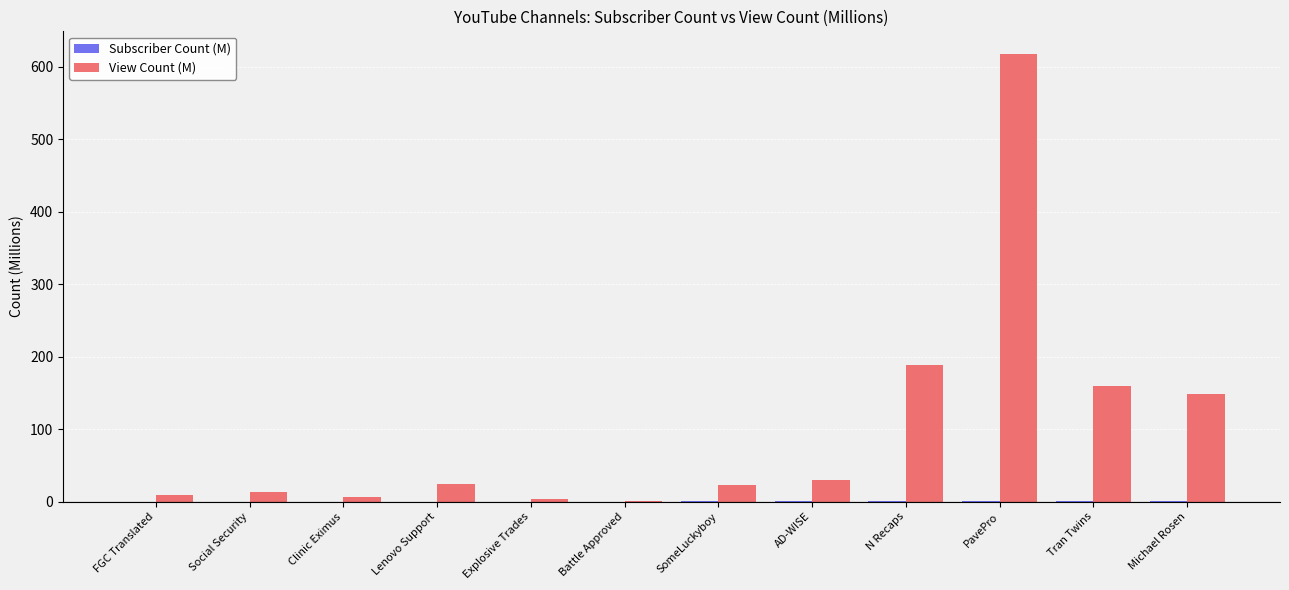

Is it true that View Count (M) equals 24.2 at Lenovo Support?

True